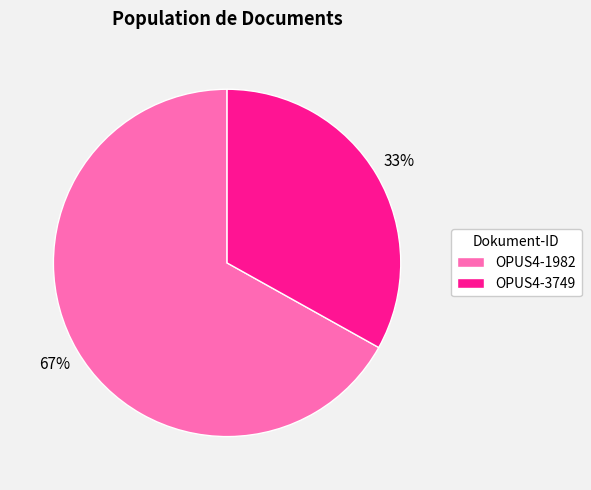

To the nearest percent, what percentage of the pie is OPUS4-3749?

33%